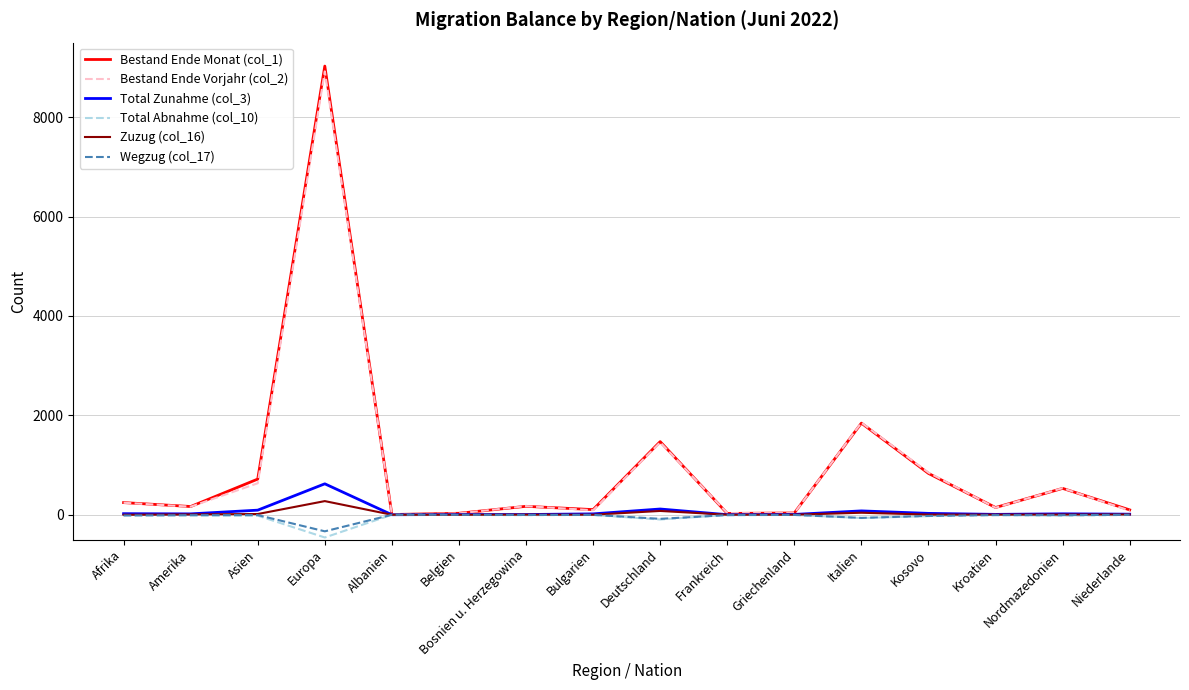

Which category has the highest value across all series?

Europa